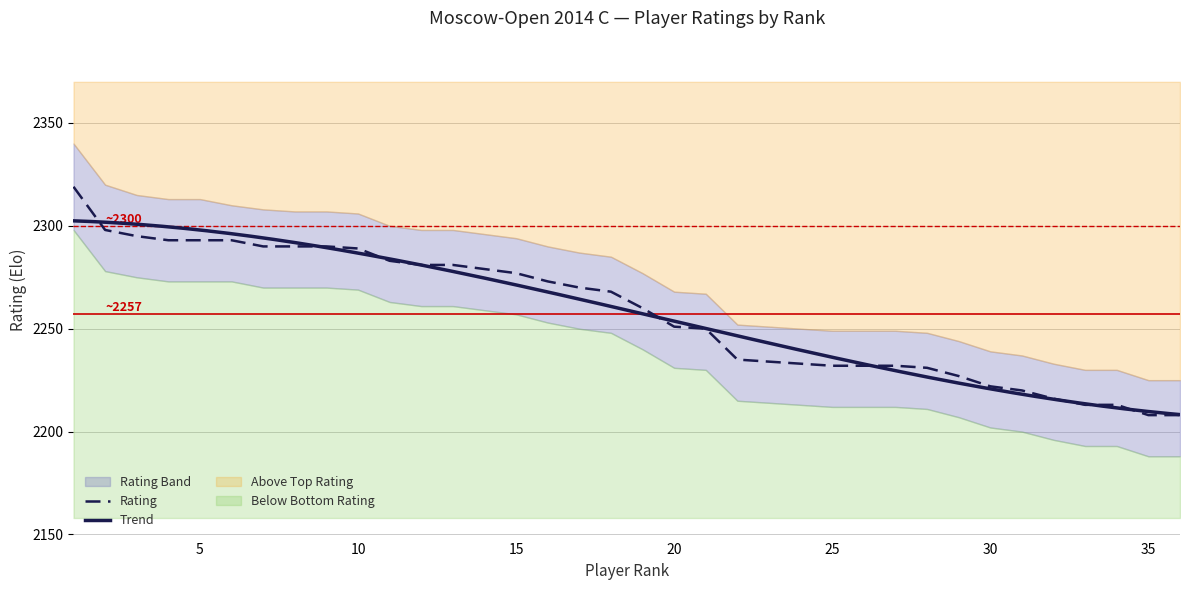

At how many categories does at least one series exceed 2264?

21